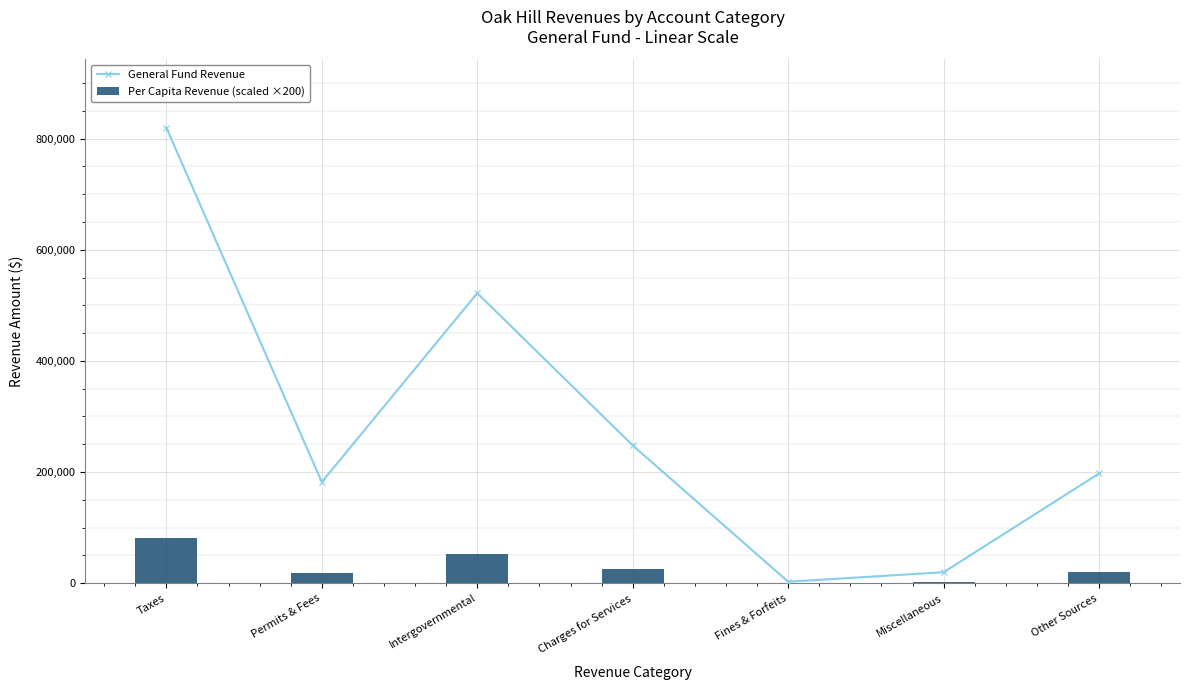

At how many categories does at least one series exceed 404156?

2